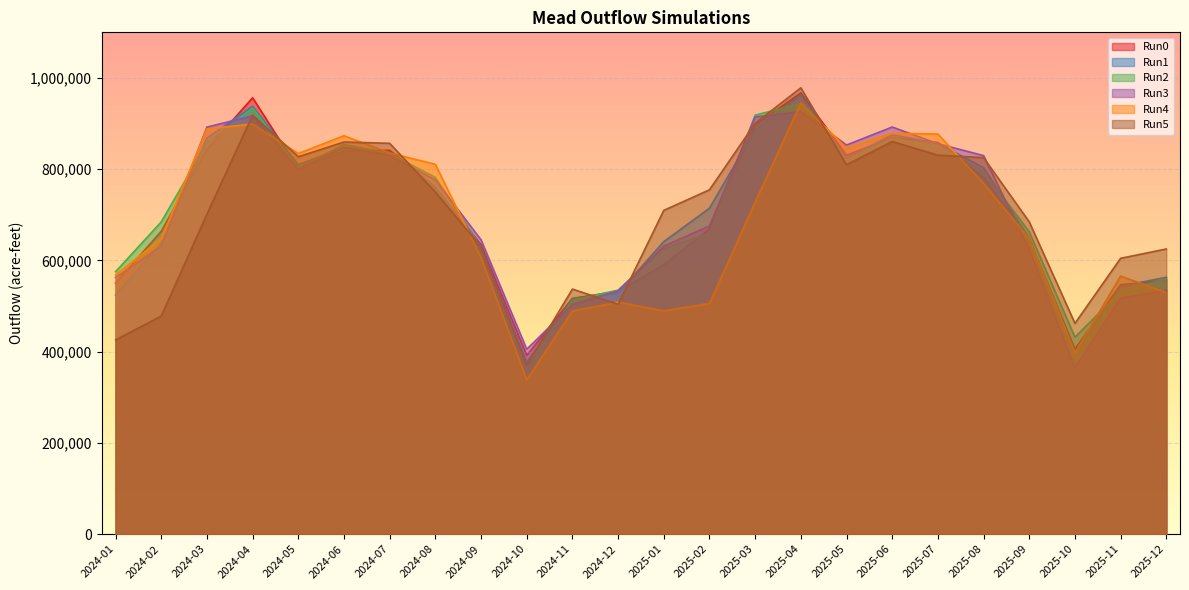

Reading right to left, transcribe all the data shown in this chart.

Run0: 556480	546598	405614	646594	782347	858565	869201	830408	967148	896478	668714	590040	532296	516624	391947	634537	760259	841436	839315	800042	956554	843801	663807	550563
Run1: 563065	543359	396729	648482	803221	856792	875517	823626	963106	885771	714489	641213	528350	516043	377007	626899	761040	836007	847844	809515	937949	868139	638585	524139
Run2: 559251	531675	431672	662617	795464	850718	867508	818953	943930	918404	659220	626026	534935	512804	368122	628787	781914	834234	854160	802733	933907	857432	684360	575312
Run3: 534402	517444	364293	623341	829832	855865	892413	852991	926013	914508	675474	631252	533343	503342	405287	645144	776379	830382	848373	800282	916953	892287	631313	562347
Run4: 529748	565525	396863	647524	768785	877034	878725	845942	945400	727503	505822	489333	508494	489111	337908	605868	810747	835529	873278	834320	899036	888391	647567	567573
Run5: 625072	604643	462052	684587	825355	830726	860610	809708	978371	900572	754729	709659	503840	537192	370478	630051	749700	856698	859590	827271	918423	701386	477915	425654